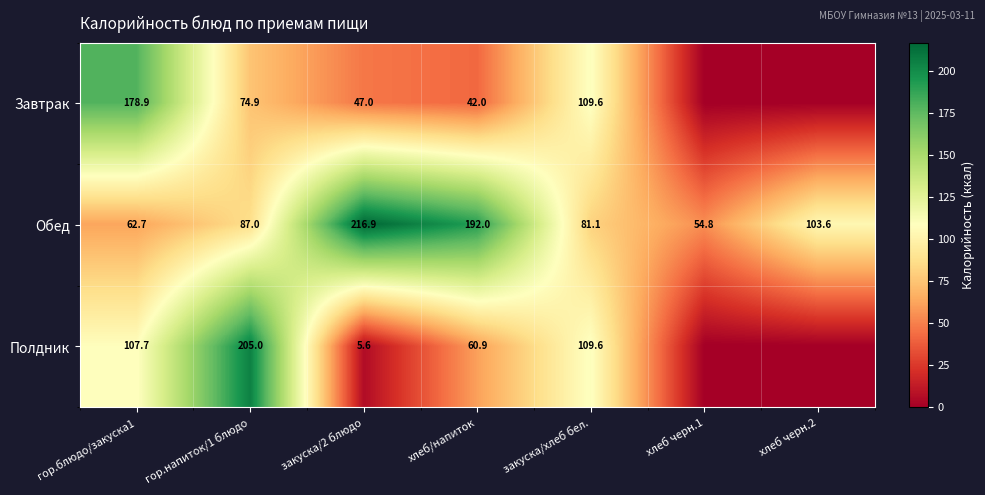

True or false: Завтрак has a value of 16.2 at гор.напиток/1 блюдо.

False